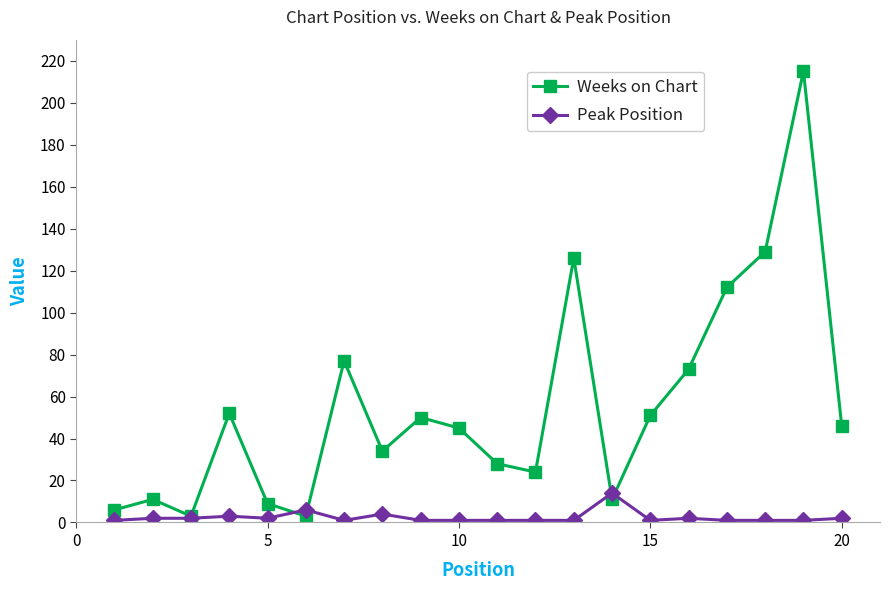

Rank the series by their maximum value, from highest to lowest.

Weeks on Chart, Peak Position